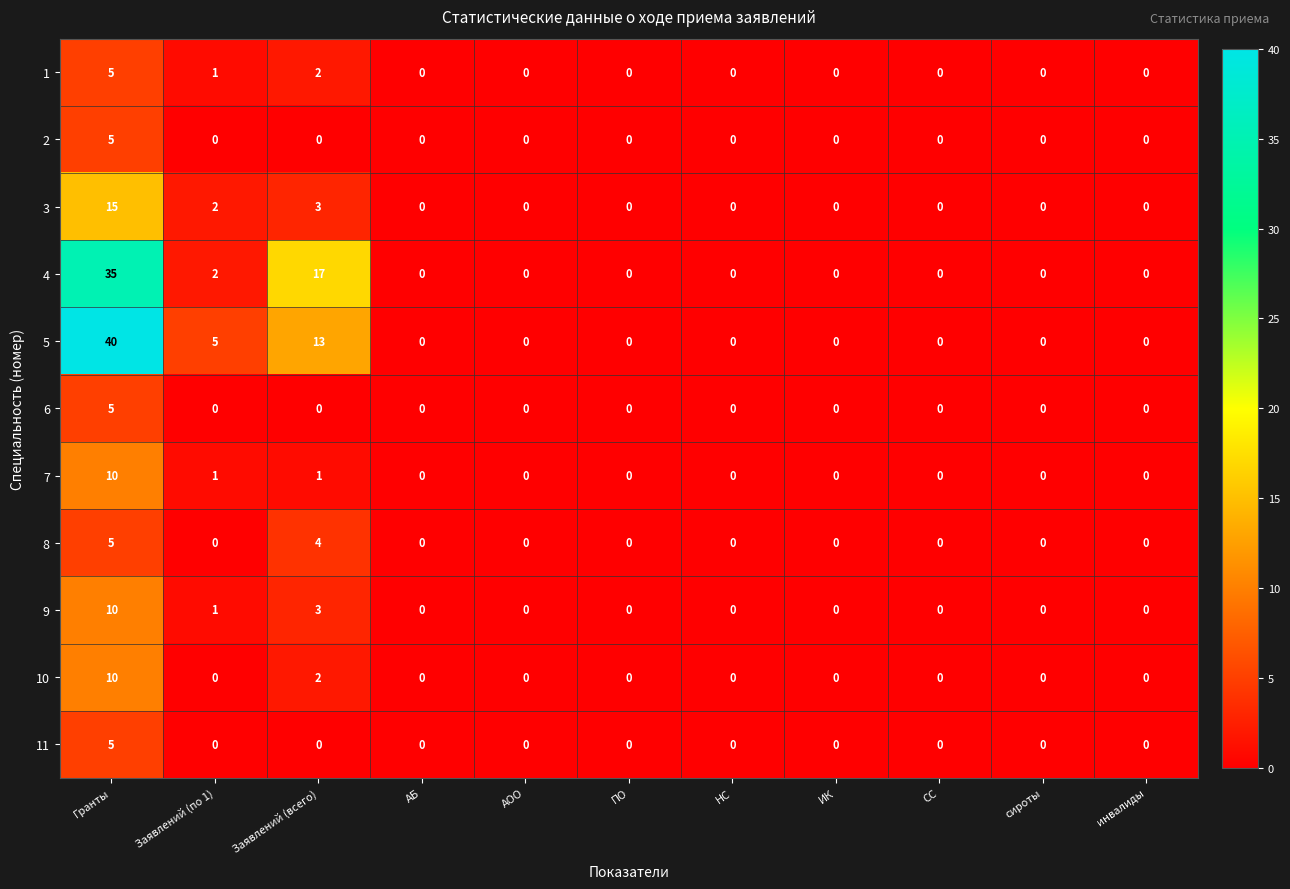

Which series has the largest range (max minus min)?

5